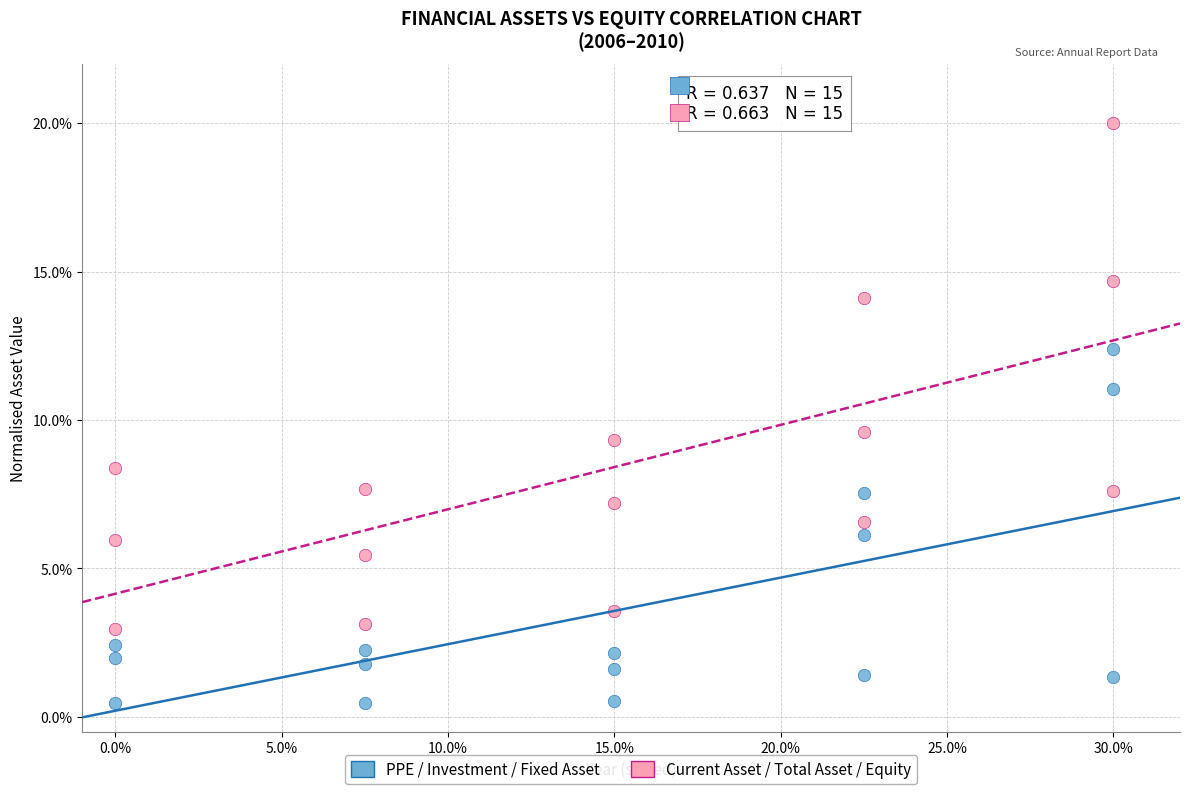

What are all the series names shown in the legend?

PPE / Investment / Fixed Asset, Current Asset / Total Asset / Equity